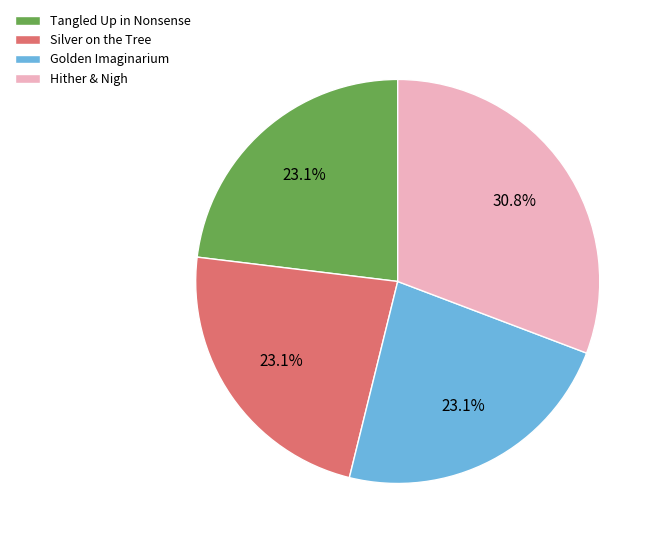

Is Golden Imaginarium the majority of the pie?

No